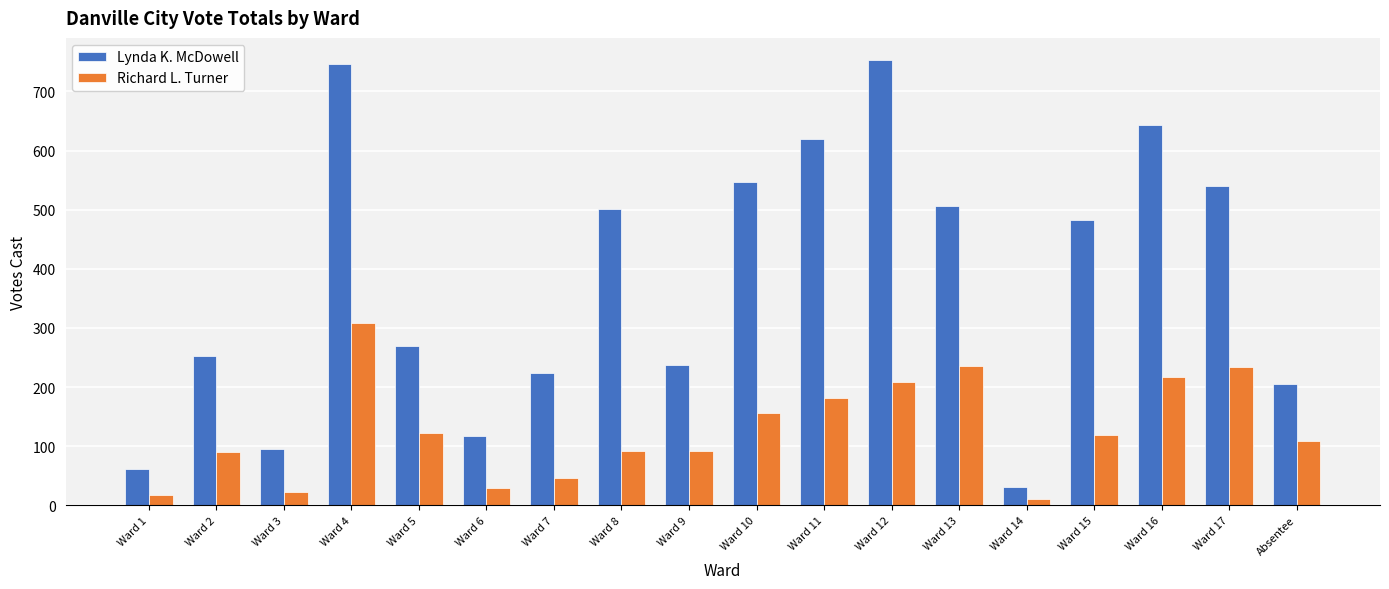

Which series has the largest total across all categories?

Lynda K. McDowell